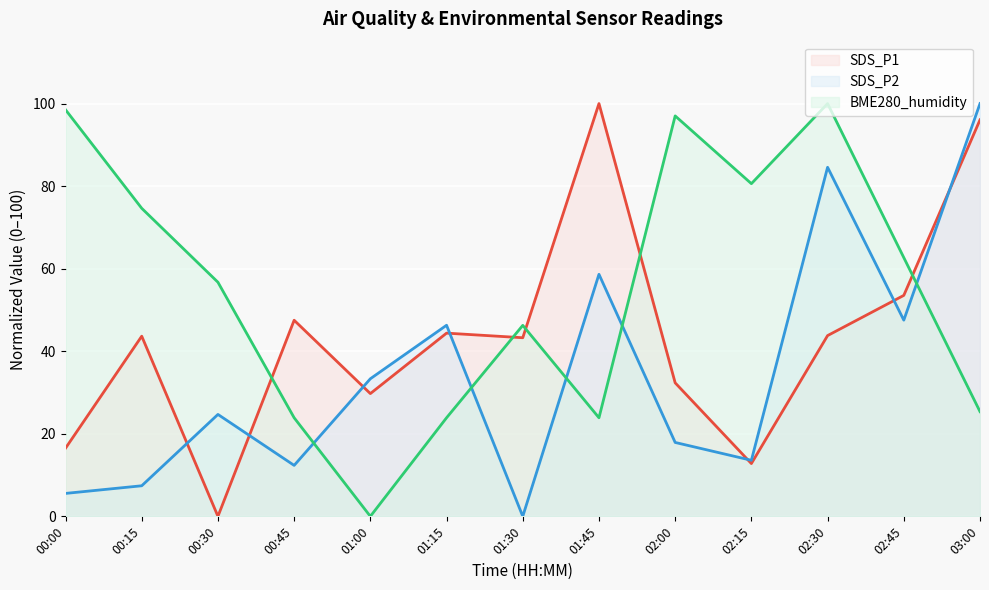

At which label is SDS_P2 (line) closest to 50?

02:45